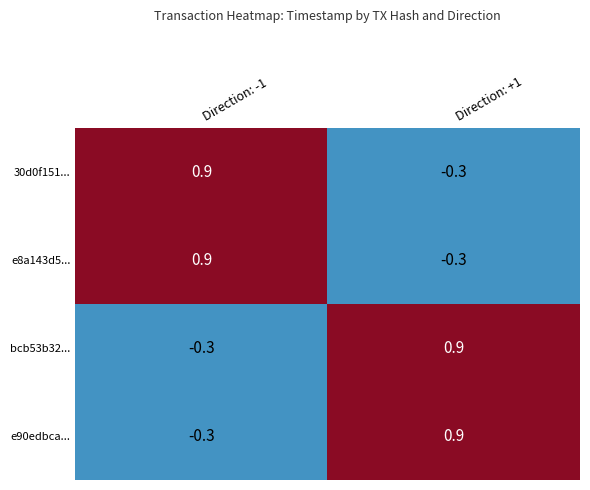

What is the difference between the highest and lowest values at Direction: -1?

1.2